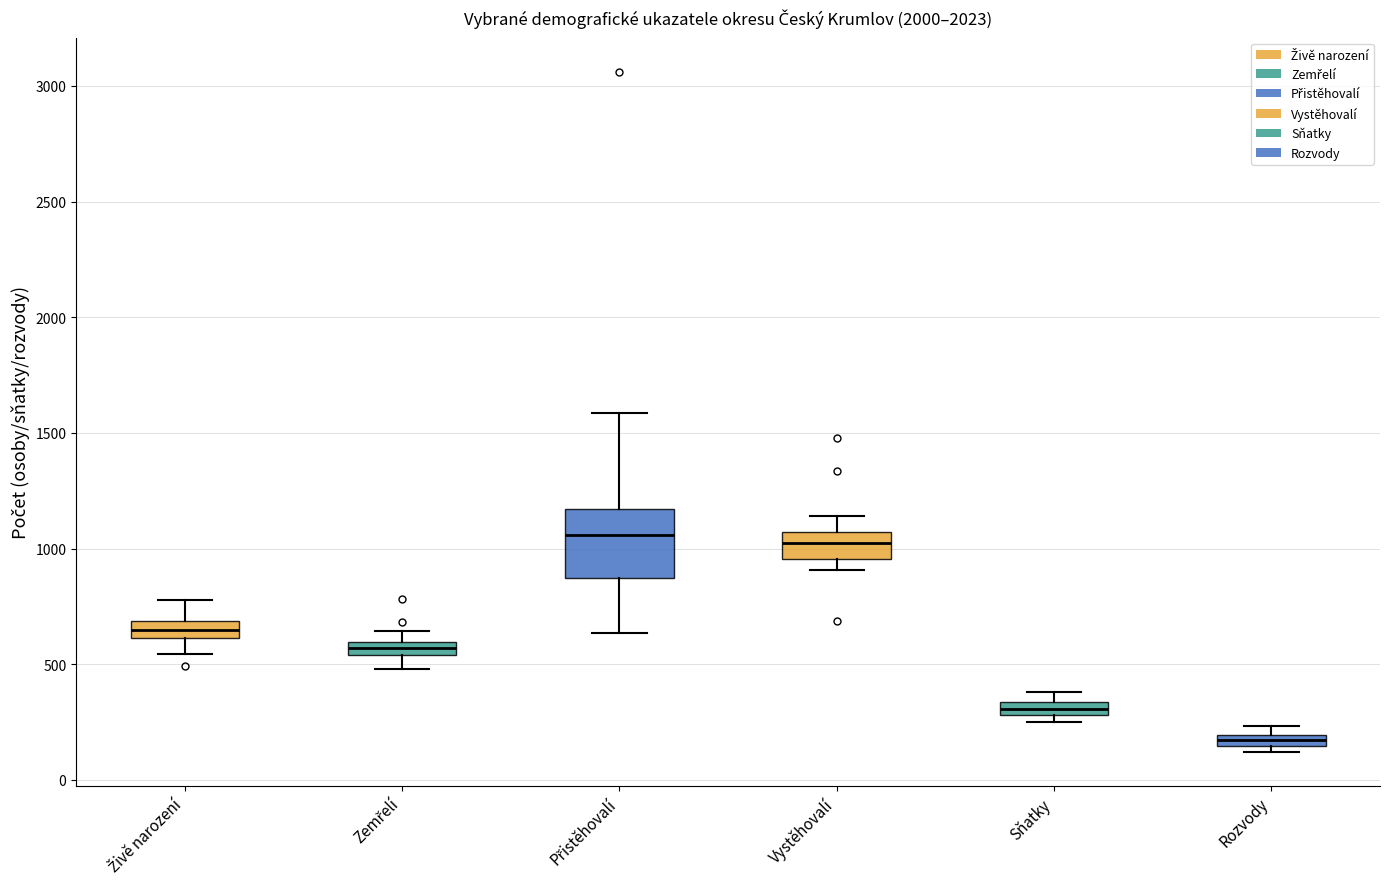

Comparing the boxes themselves (not the whiskers), which one is the tallest?

Přistěhovalí